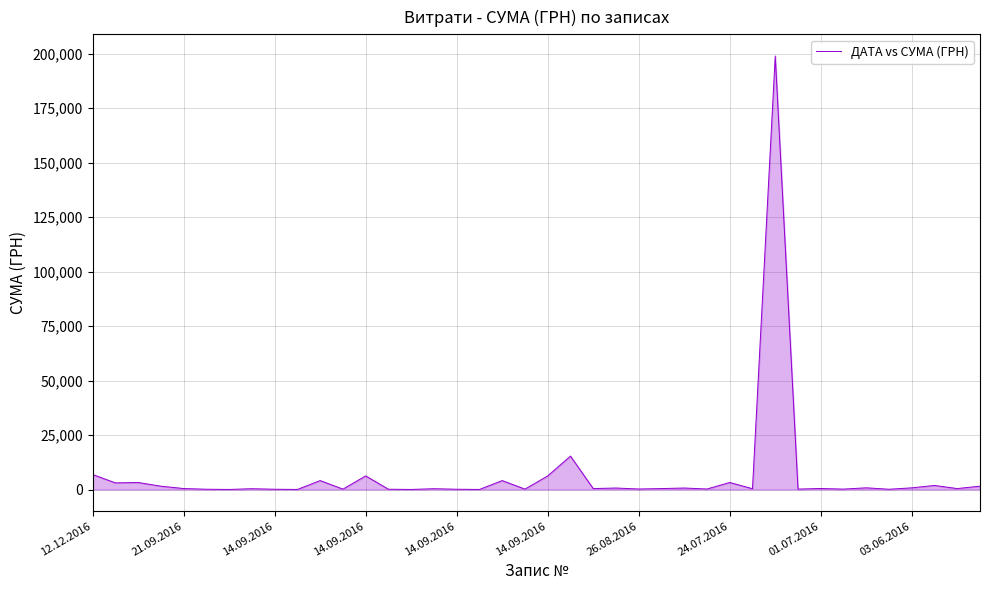

What is the difference between the maximum and minimum values?

198968.4